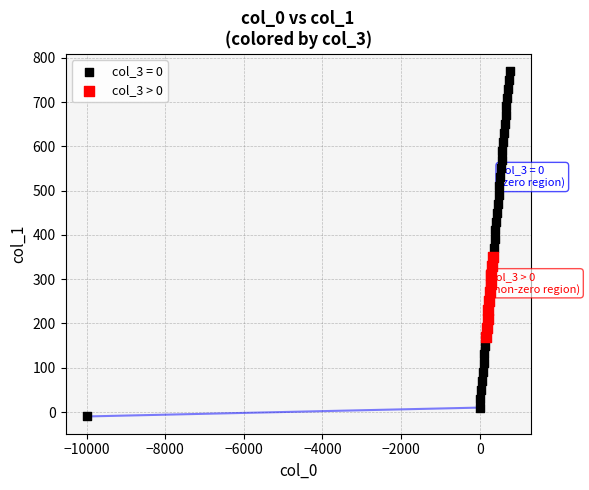

Which series reaches the minimum Y coordinate?

col_3 = 0